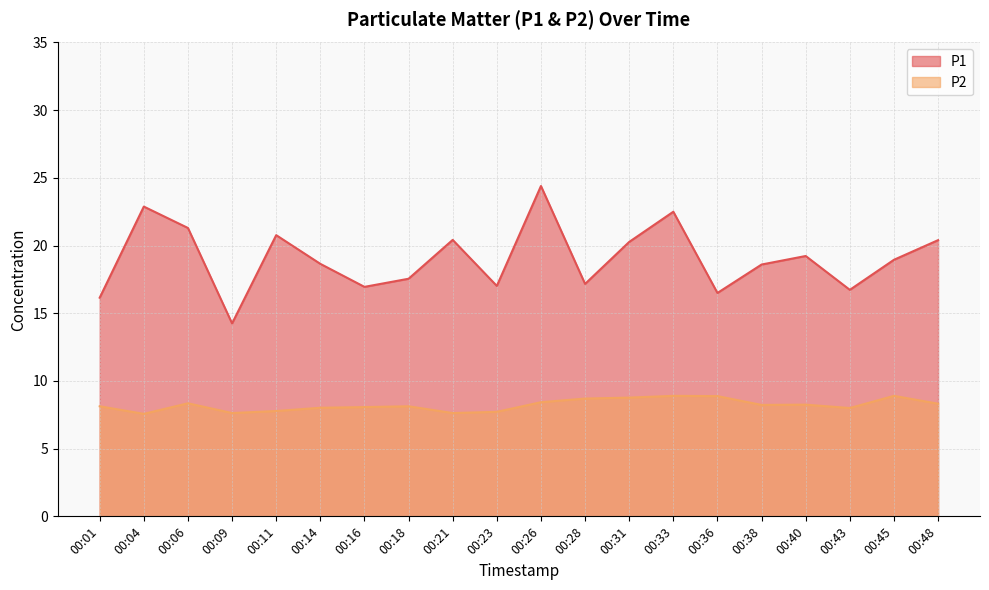

At how many categories does at least one series exceed 22?

3